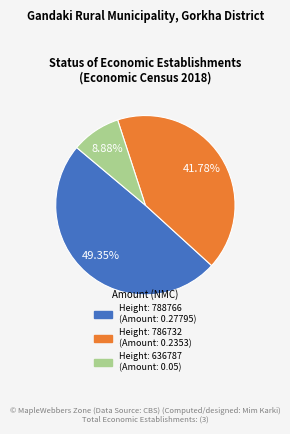

Is there a majority slice in this chart?

No